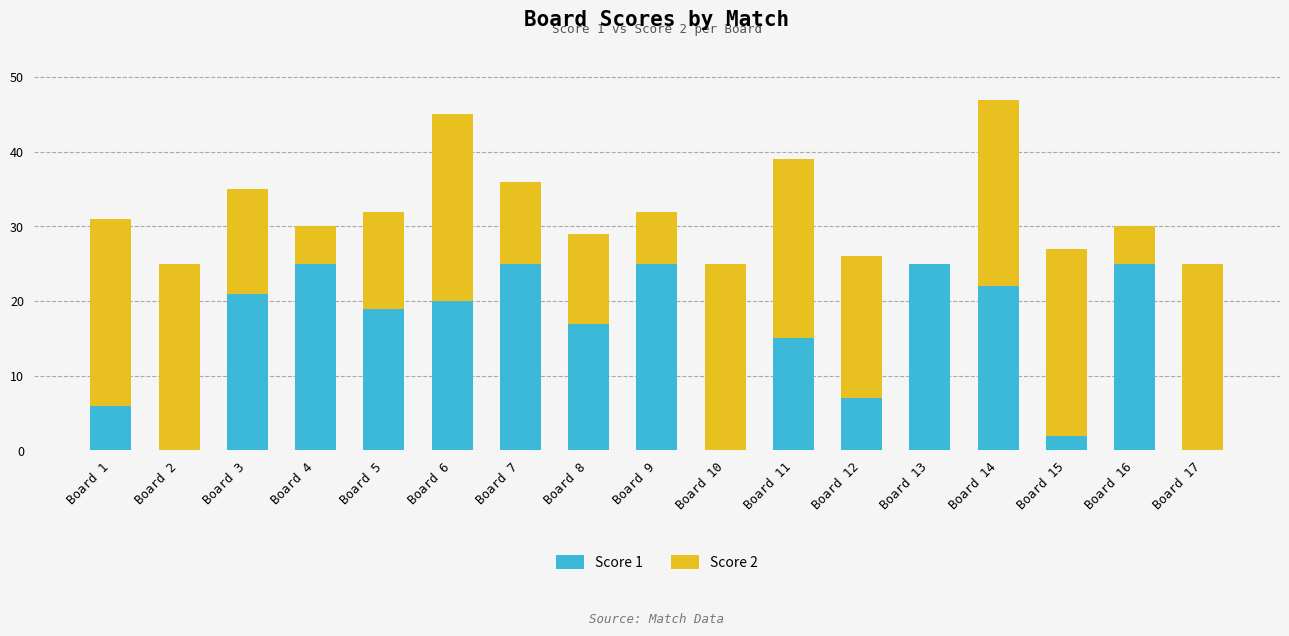

What is the total value across all series at Board 4?

30